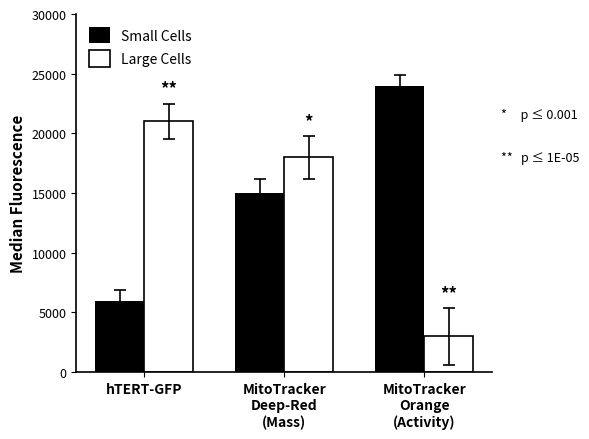

True or false: Small Cells has a value of 6000 at hTERT-GFP.

True